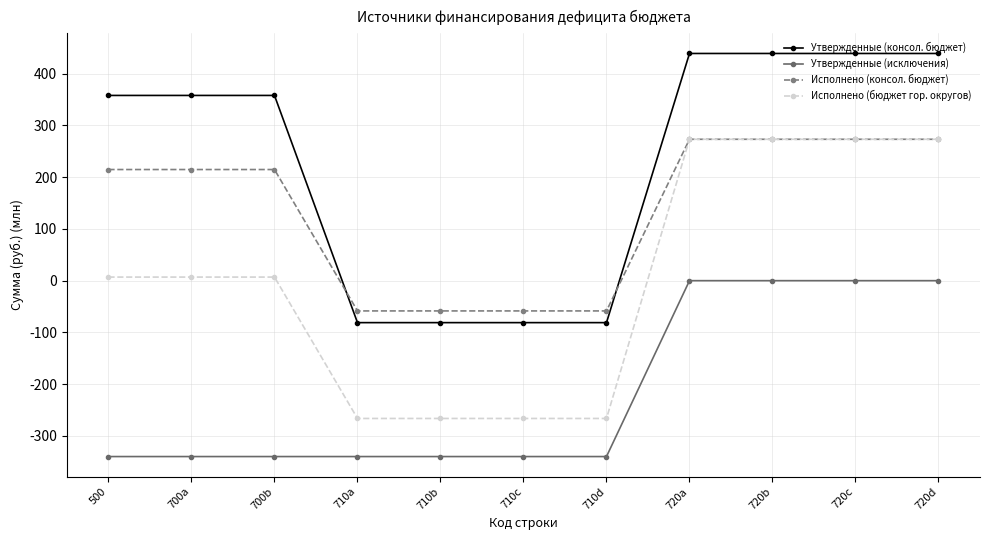

Is the value of Утвержденные (консол. бюджет) at 710c greater than the value of Исполнено (бюджет гор. округов) at 500?

No